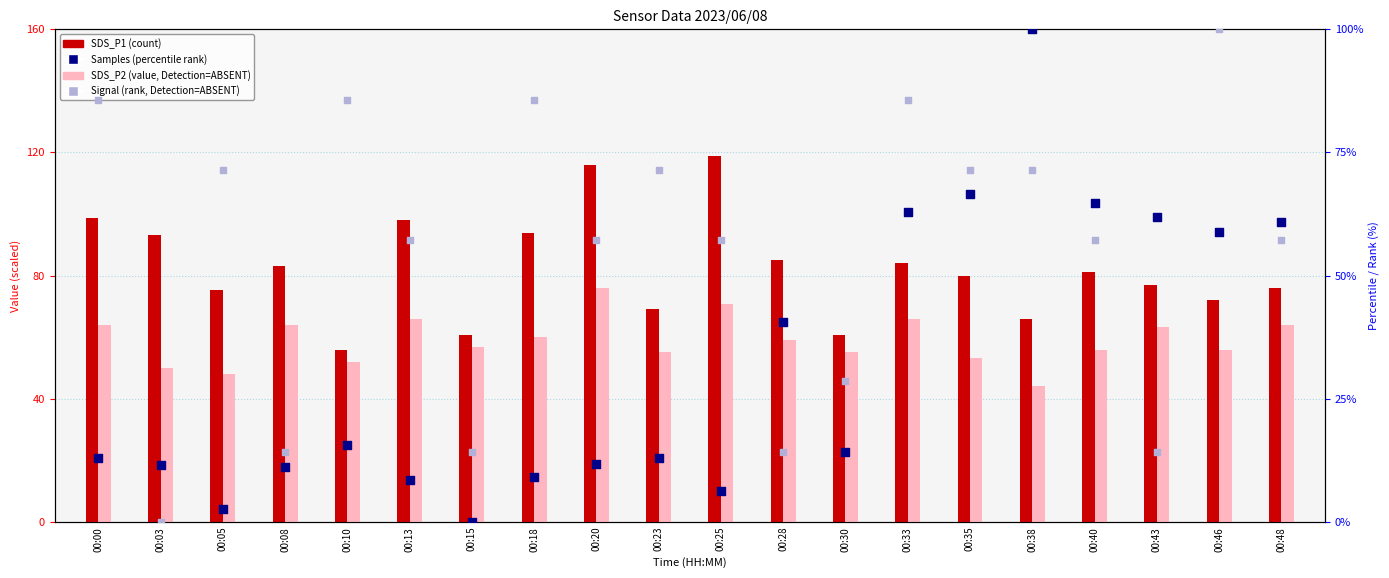

At how many categories does at least one series exceed 35?

20